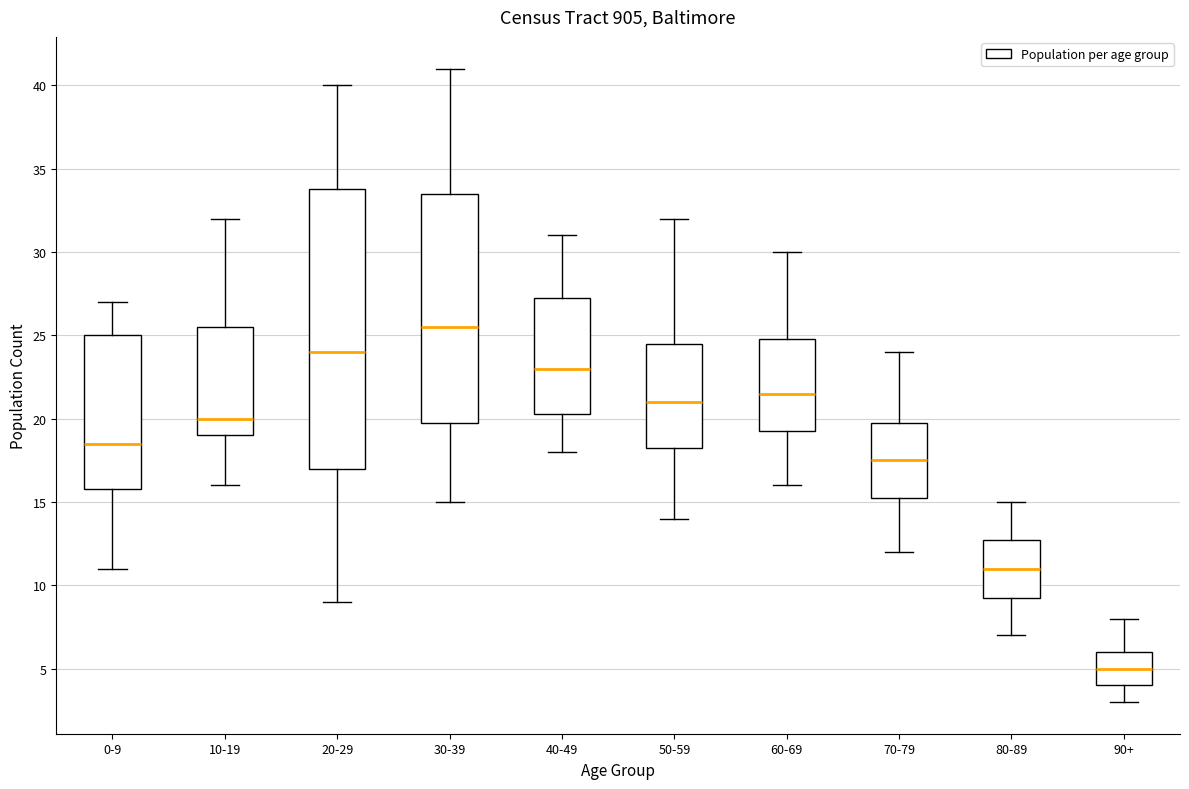

Where does the upper whisker of the box for 60-69 end on the y-axis? The values are not printed on the chart, so give them approximately, as read against the axis.

30.0